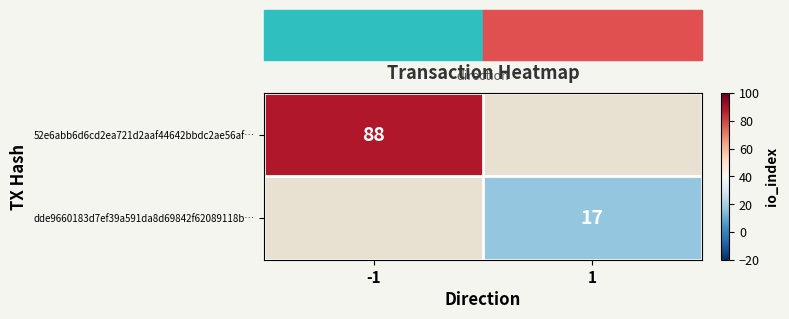

Is the value of 52e6abb6d6cd2ea721d2aaf44642bbdc2ae56af… at -1 greater than the value of dde9660183d7ef39a591da8d69842f62089118b… at 1?

Yes